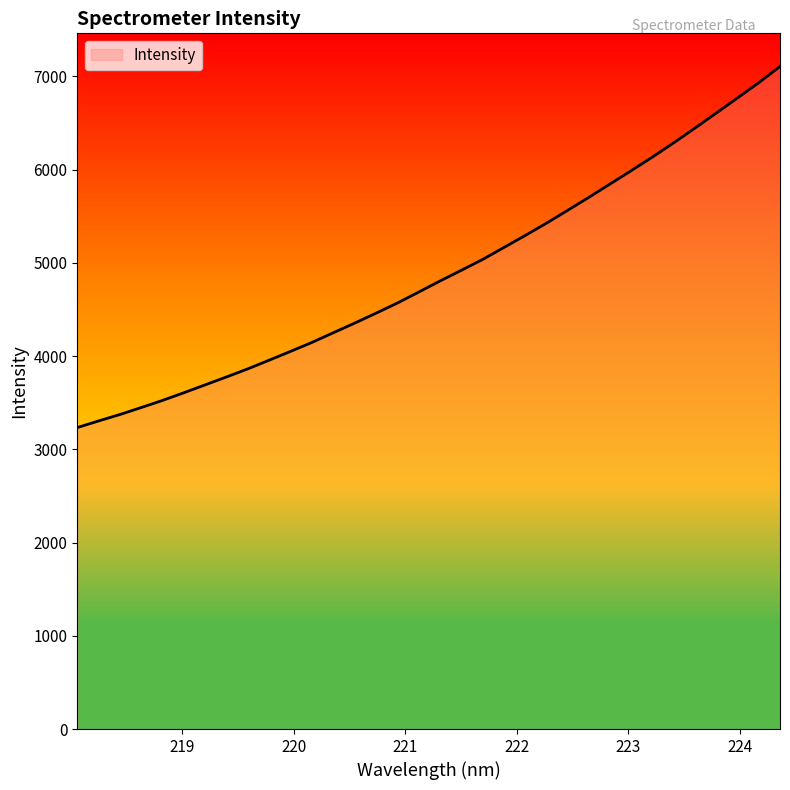

What is the minimum value shown in the chart?

3233.8